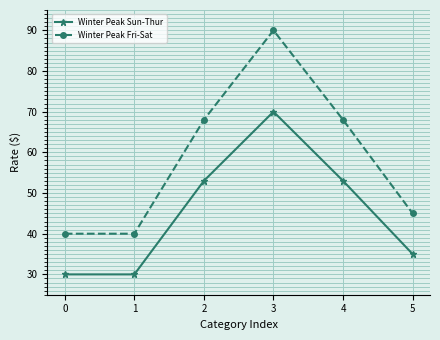

Is the value of Winter Peak Sun-Thur at 0 greater than the value of Winter Peak Fri-Sat at 3?

No